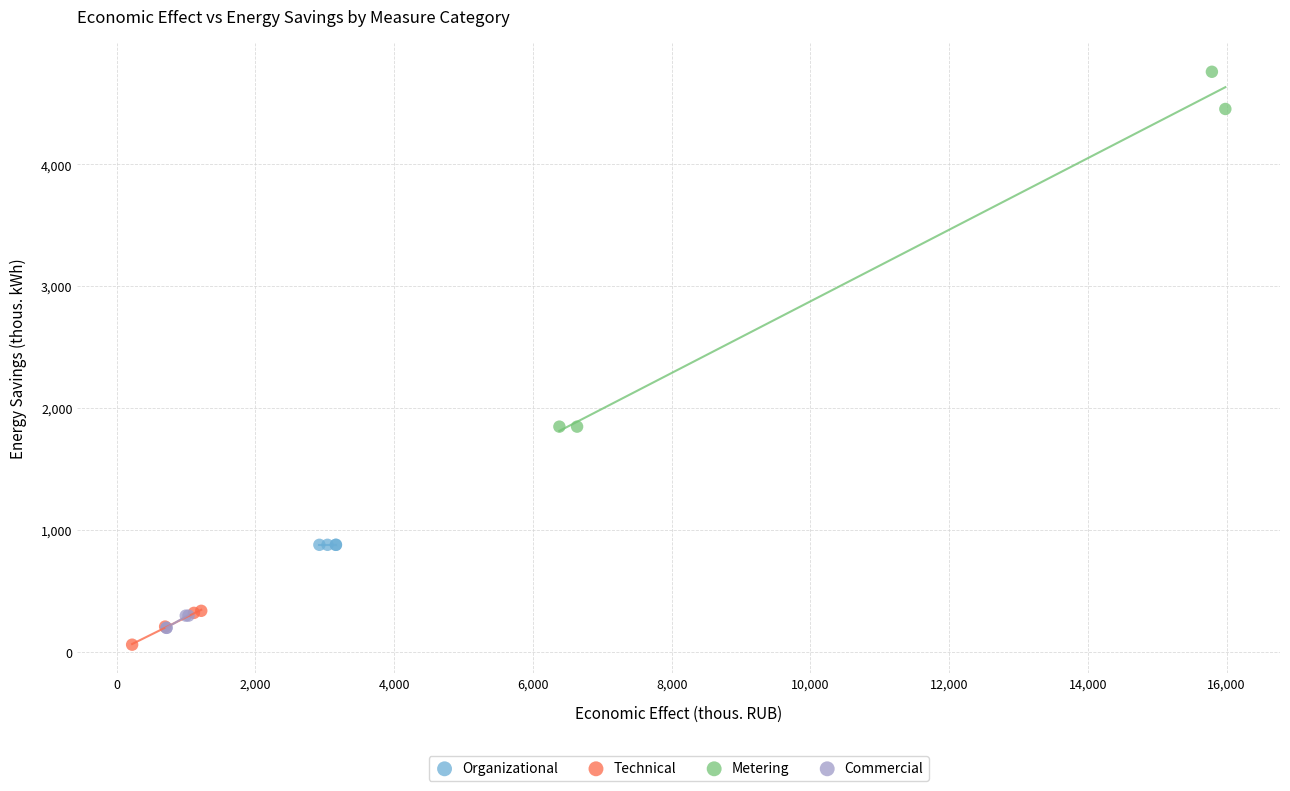

What are all the series names shown in the legend?

Organizational, Technical, Metering, Commercial